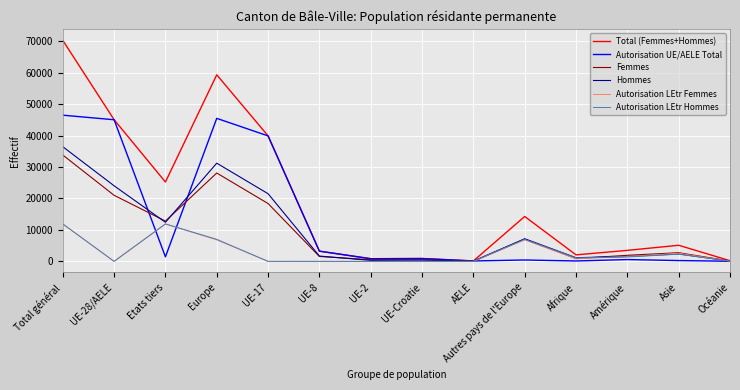

Which series changed the most between UE-28/AELE and Autres pays de l'Europe?

Autorisation UE/AELE Total